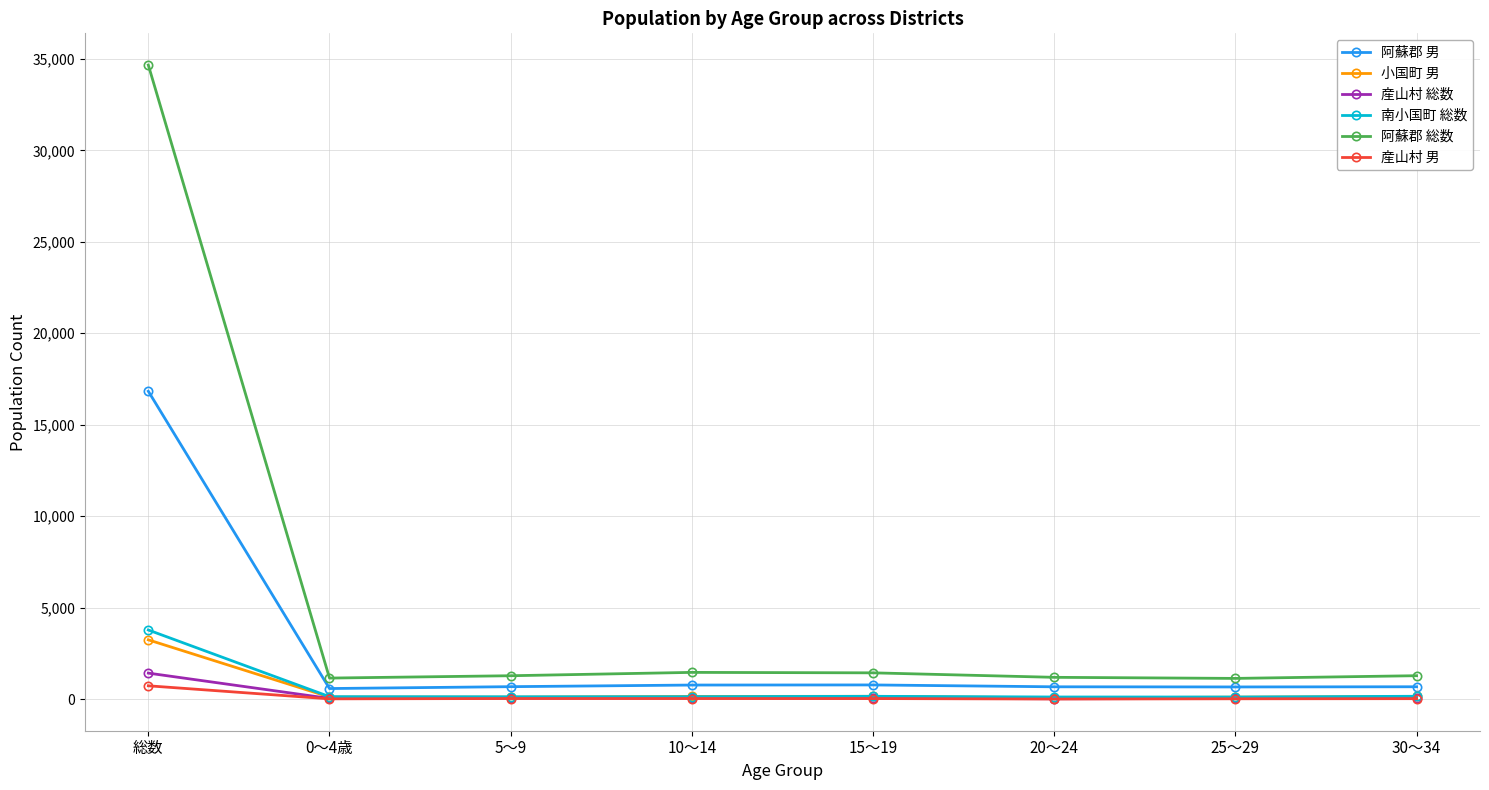

Where does the 南小国町 総数 series first go above 137?

総数